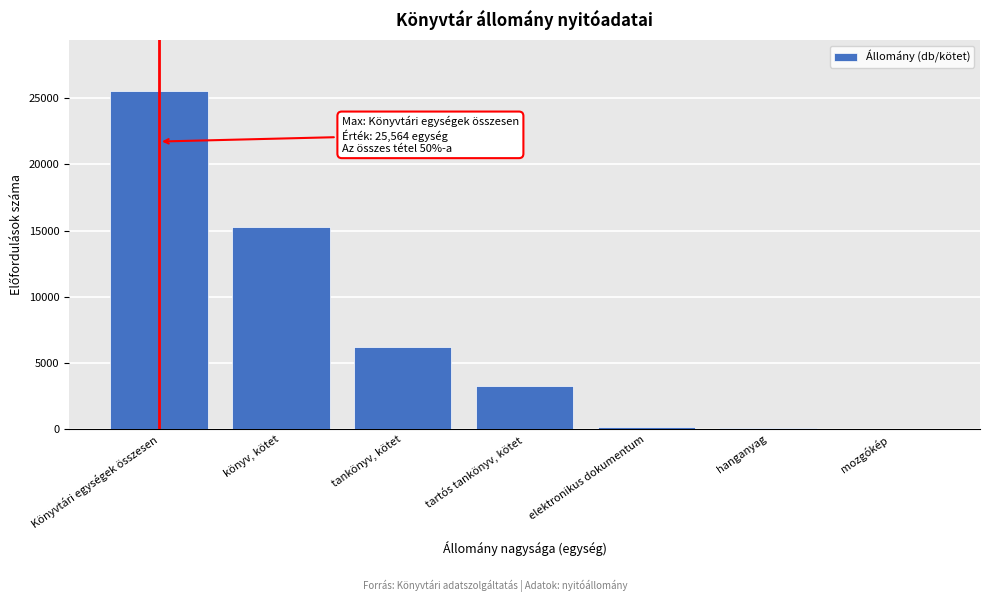

Between hanganyag and tartós tankönyv, kötet, which is larger?

tartós tankönyv, kötet